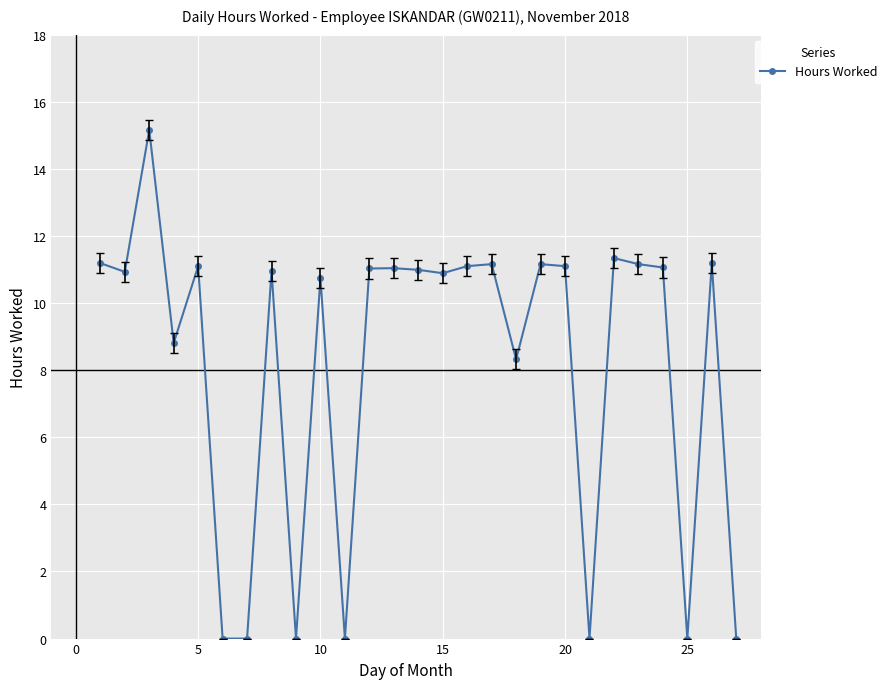

How many data points does each series have?

27